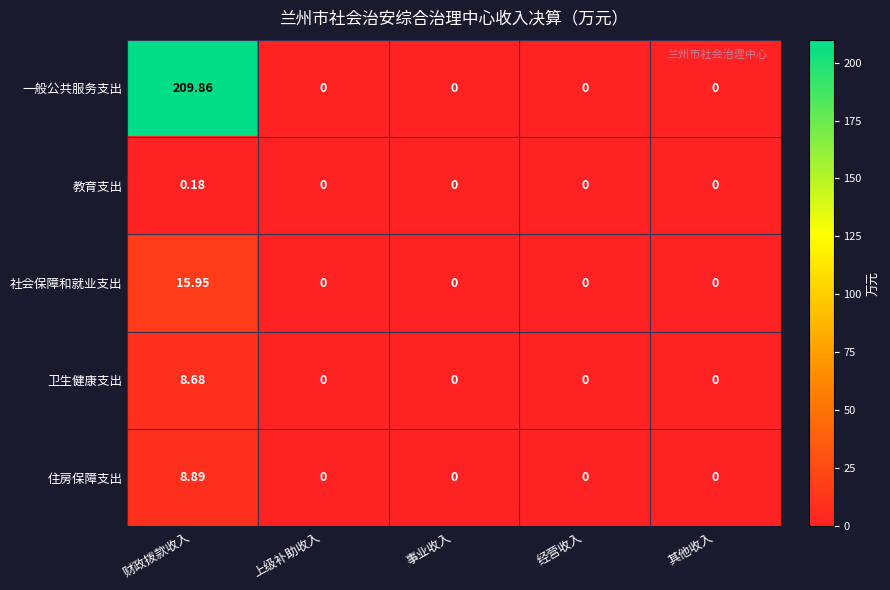

How many values in 社会保障和就业支出 are above zero?

1